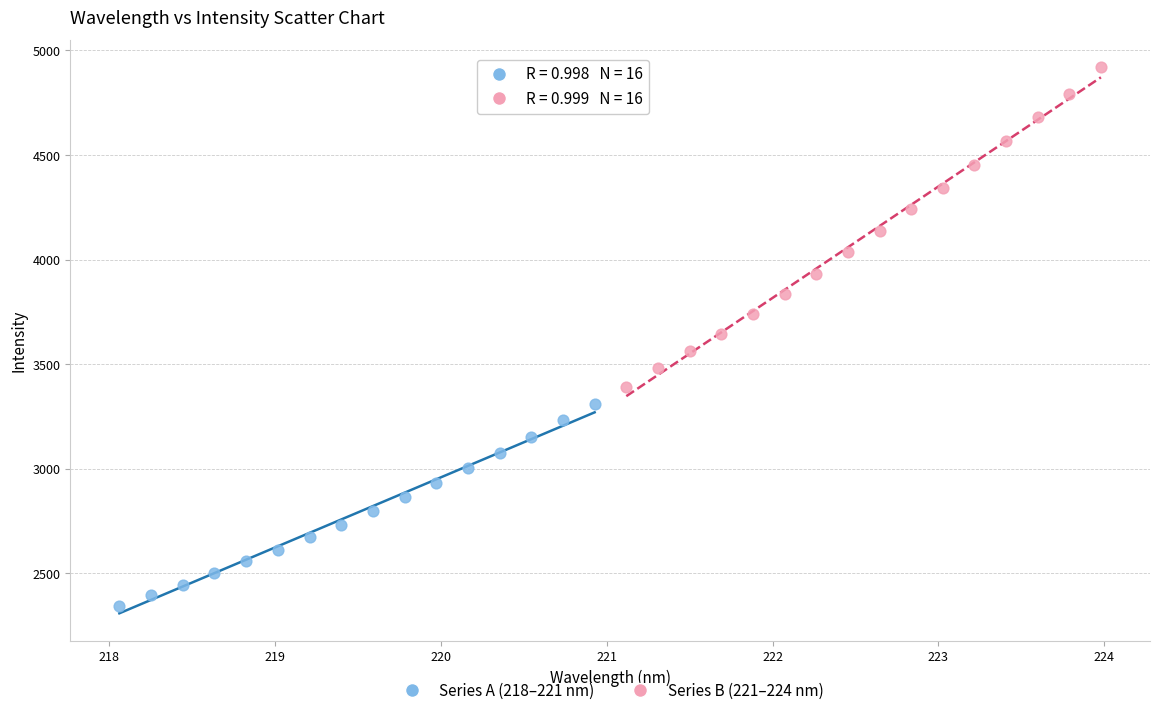

Which series contains the highest Y value?

Series B (221–224 nm)